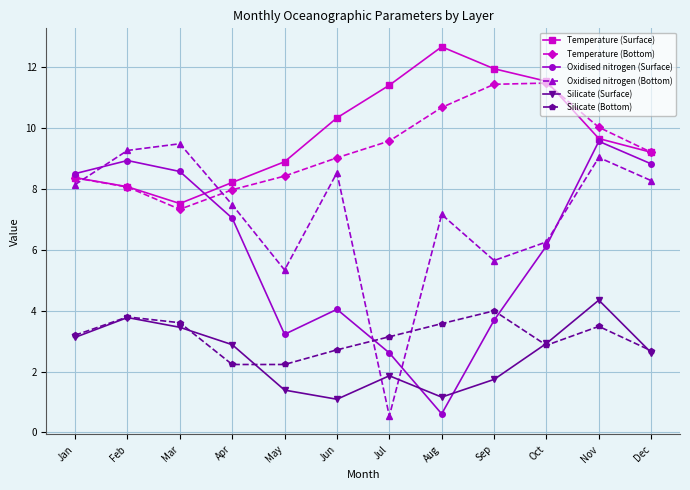

What is the difference between the Oxidised nitrogen (Surface) values at Oct and May?

2.9